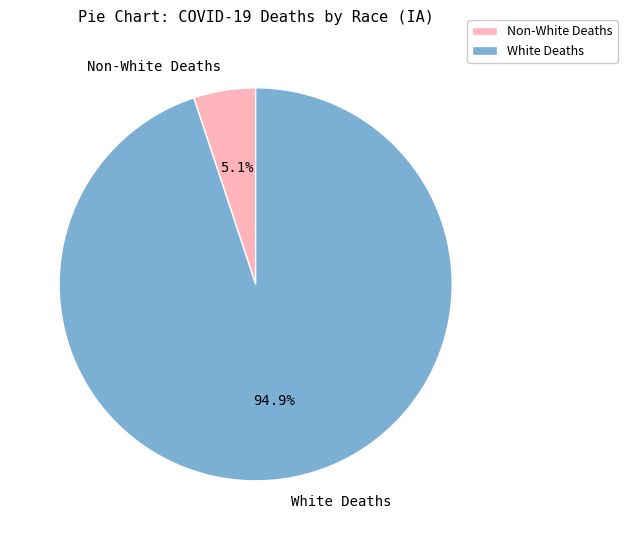

Combined, what portion of the pie is White Deaths and Non-White Deaths?

100.0%